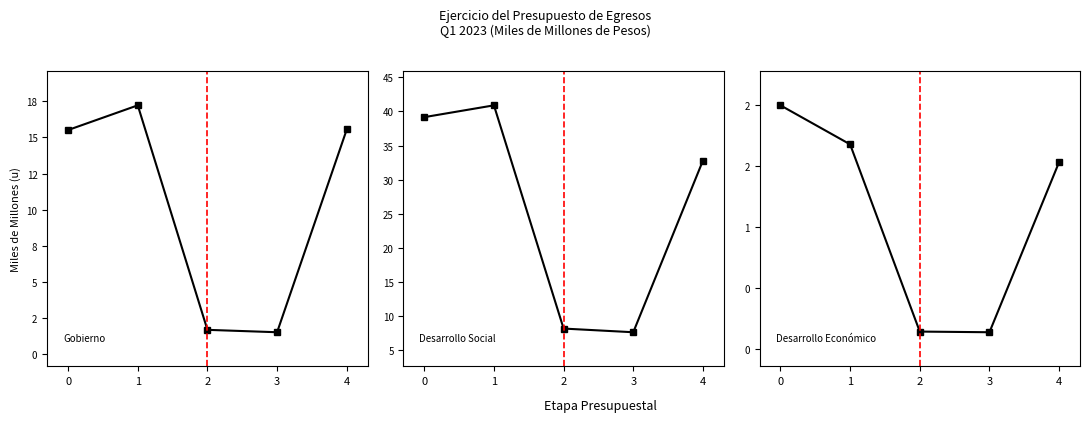

List the series in order of their overall mean, lowest first.

Desarrollo Económico, Gobierno, Desarrollo Social